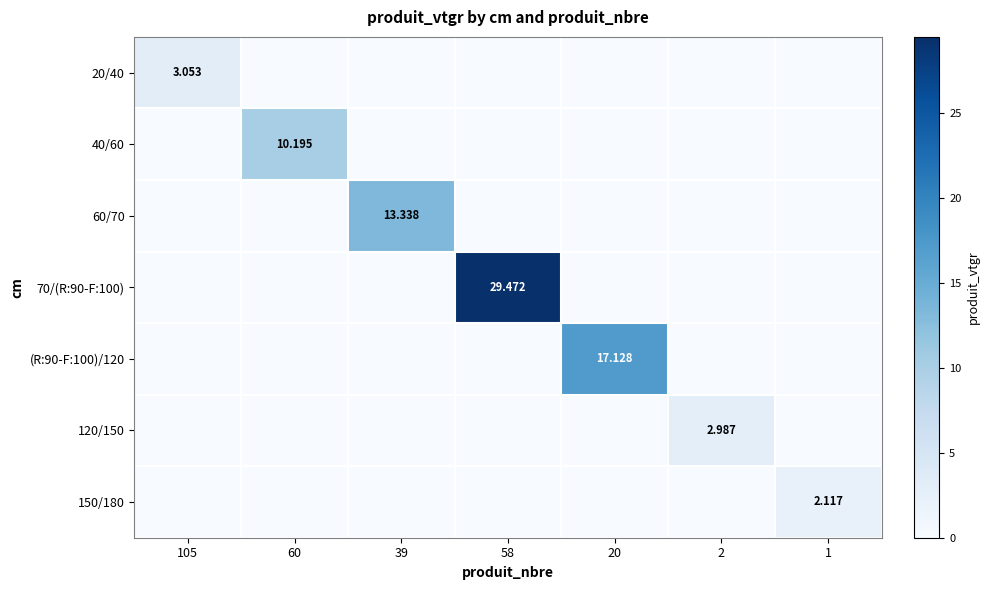

Which series changed the most between 39 and 58?

70/(R:90-F:100)